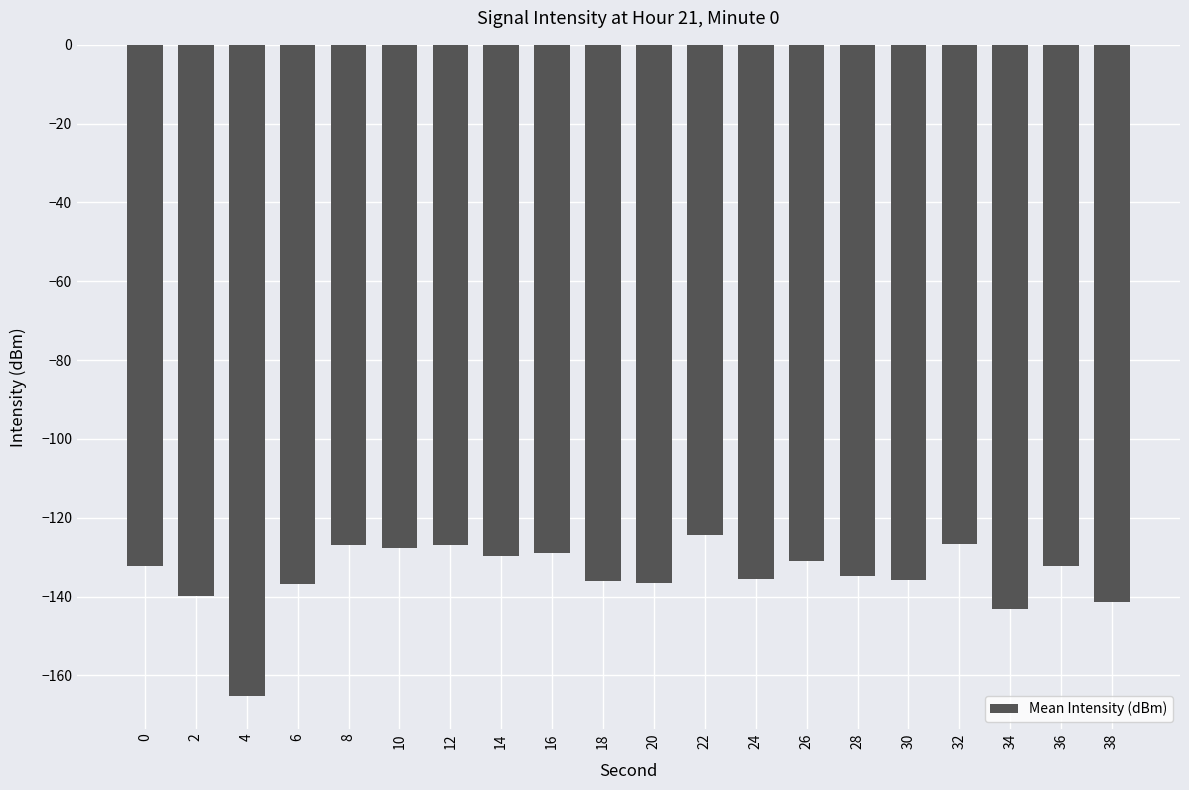

Does the chart contain stacked bars?

No